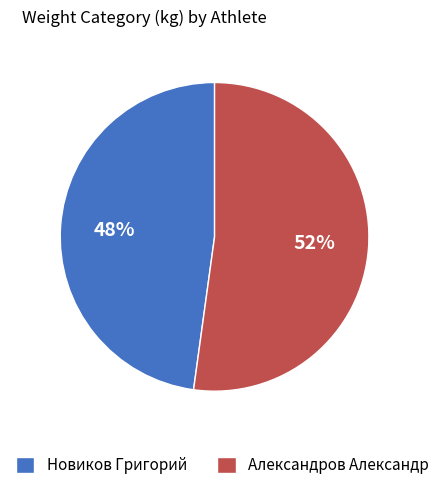

Which slice represents more than half of the pie?

Александров Александр